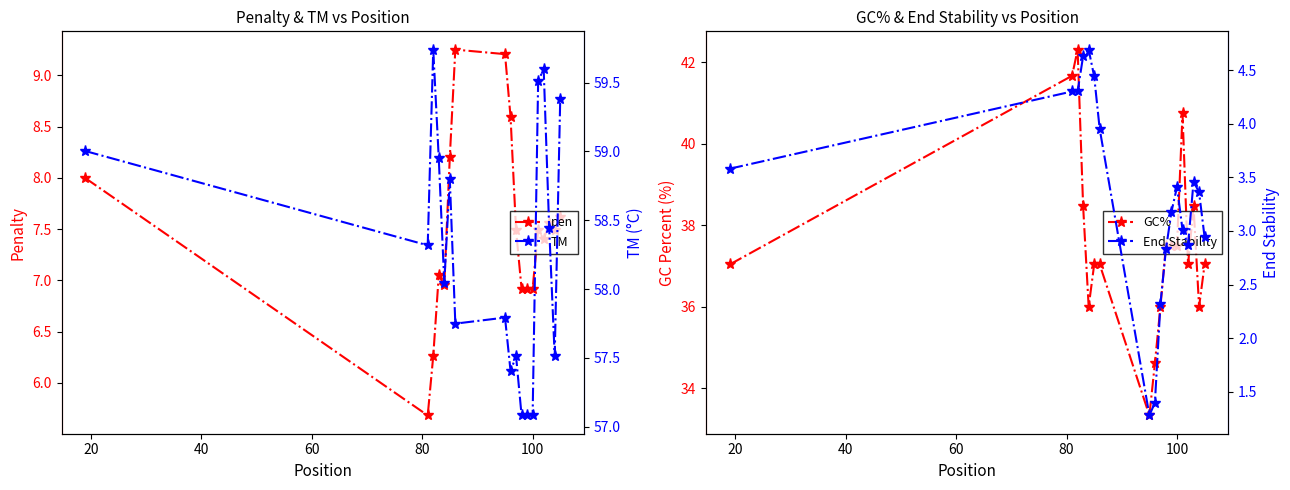

True or false: GC% and TM cross at least once.

False